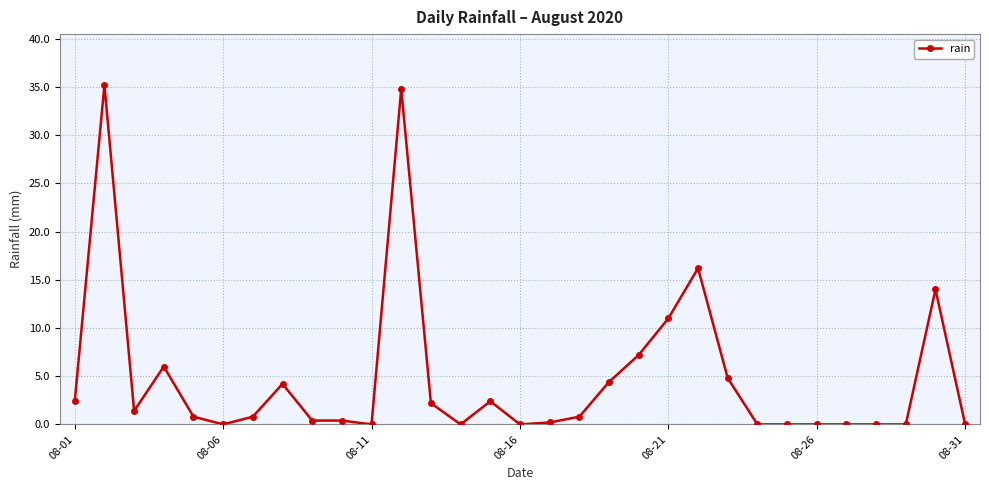

What is the greatest value displayed?

35.2